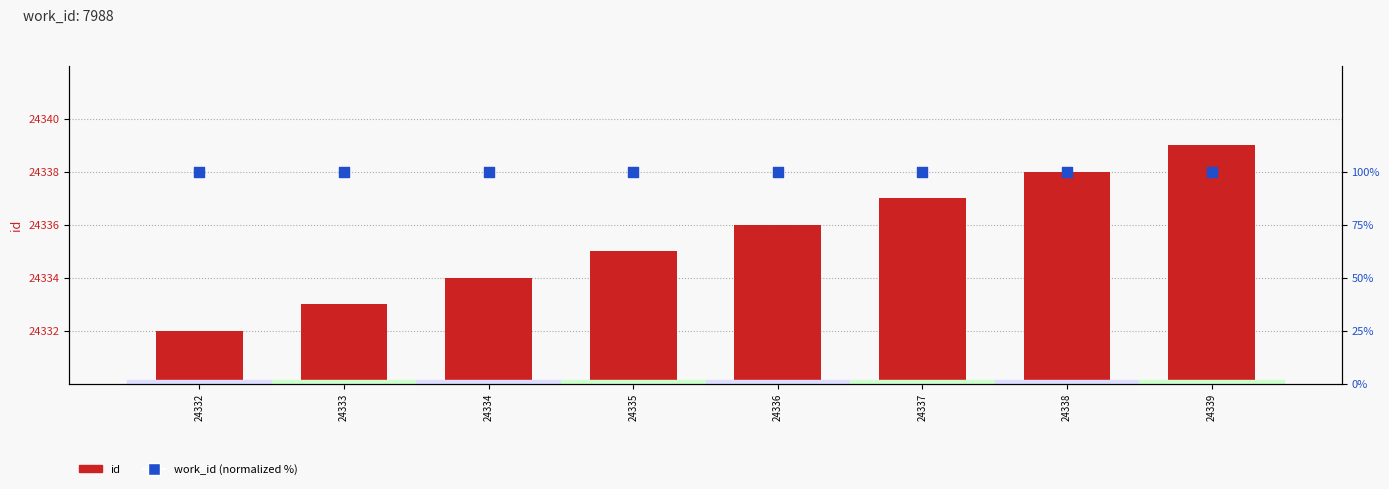

What are all the series names shown in the legend?

id, work_id